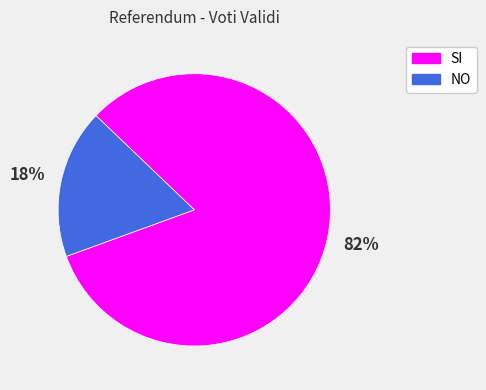

True or false: SI accounts for 69% of the total.

False